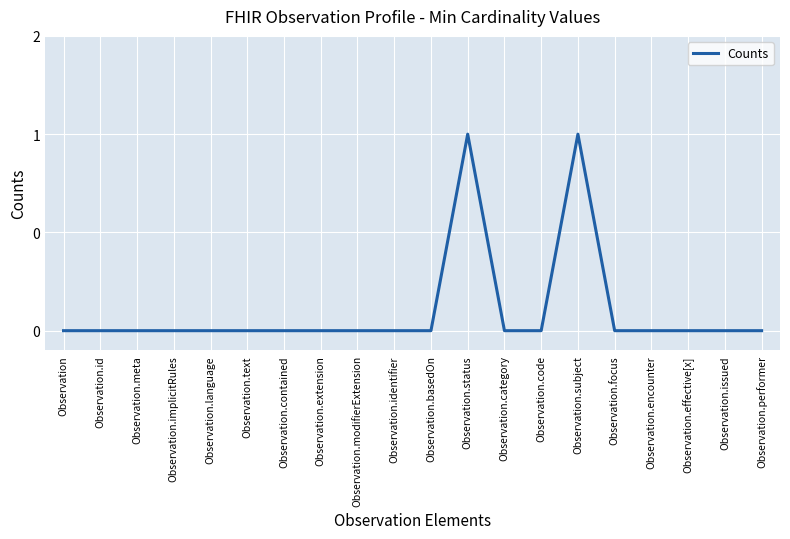

Does the chart display data point markers on the line(s)?

No